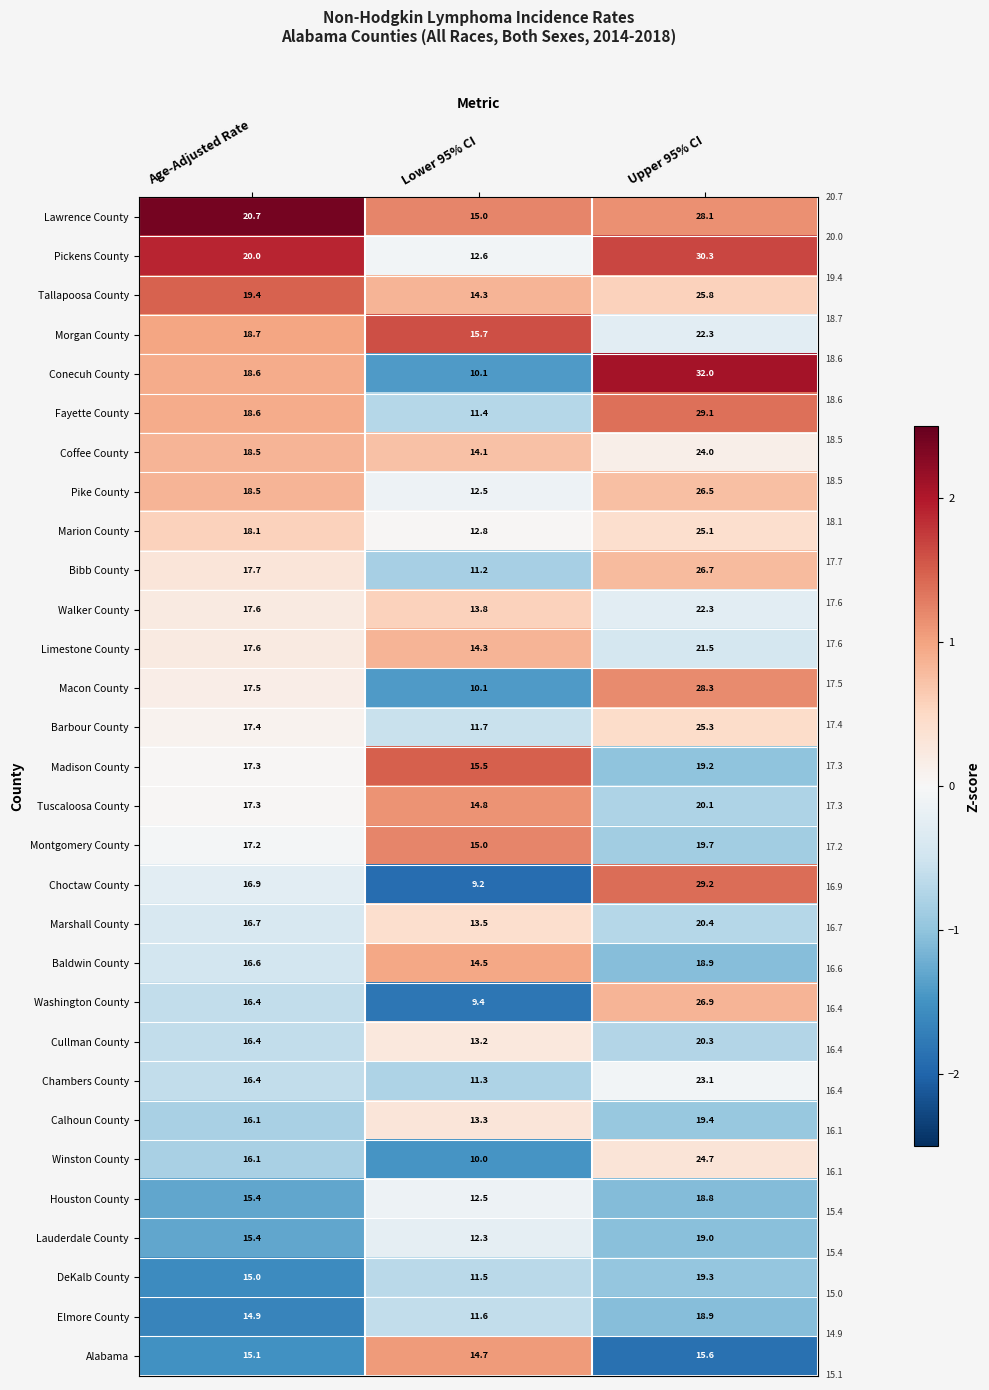

At which category does the chart reach its peak across all series?

Upper 95% CI